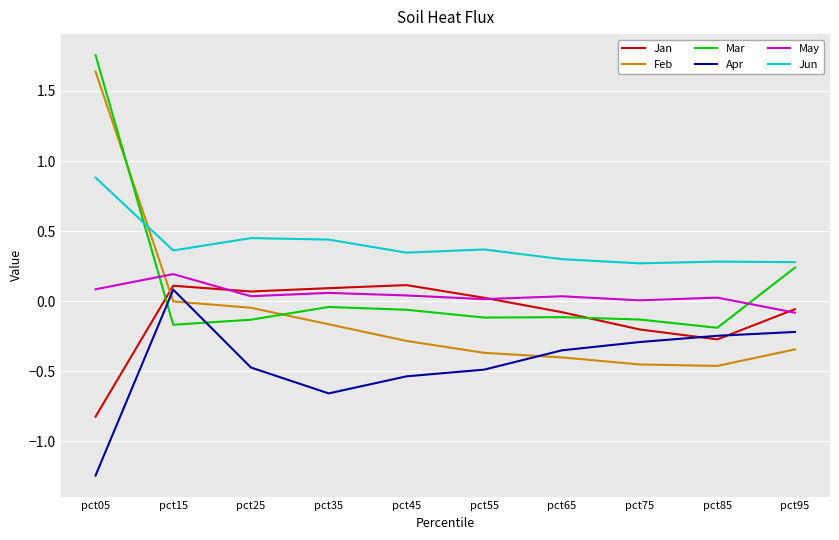

Is it true that Apr equals -0.6 at pct65?

False